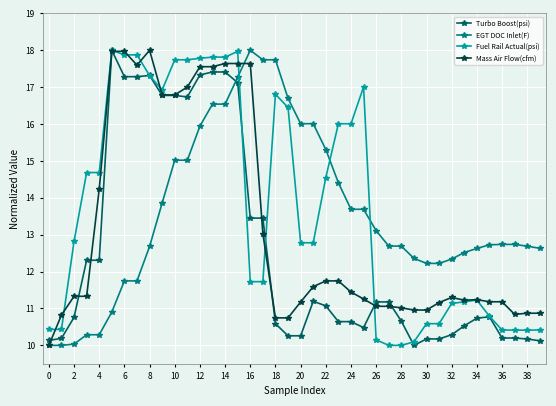

True or false: Turbo Boost(psi) has more than 2 interior local peaks.

True